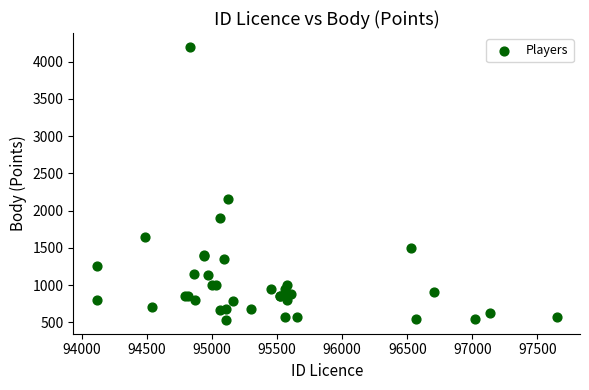

What Y value in the scatter plot is closest to 2365?

2150